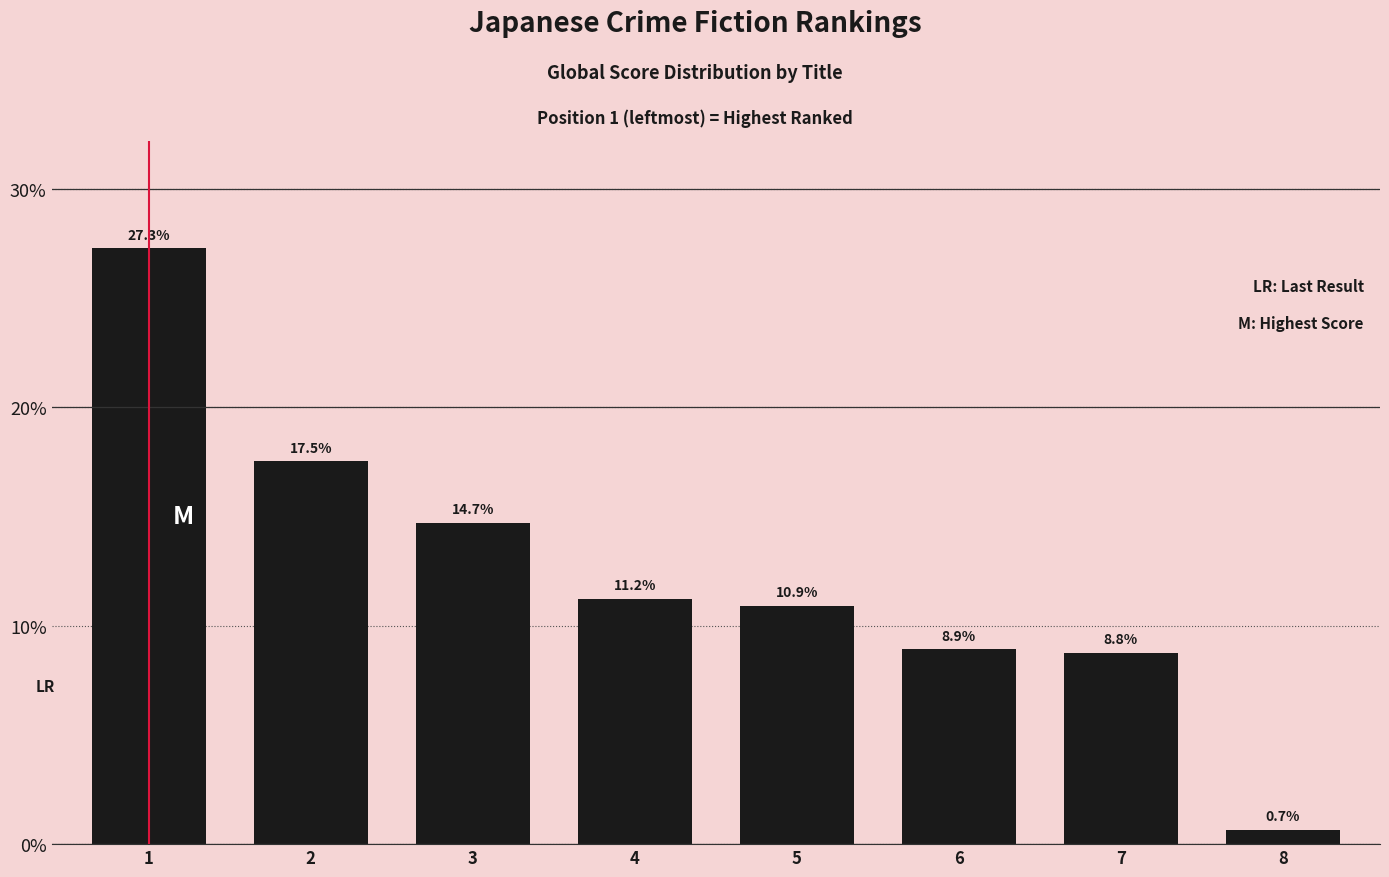

Which label corresponds to the largest value in the chart?

1